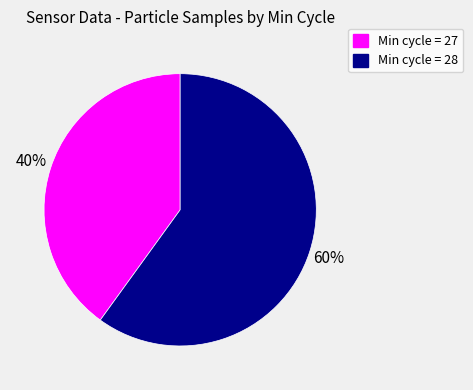

To the nearest percent, what is the difference between the largest and smallest slice percentages?

20%